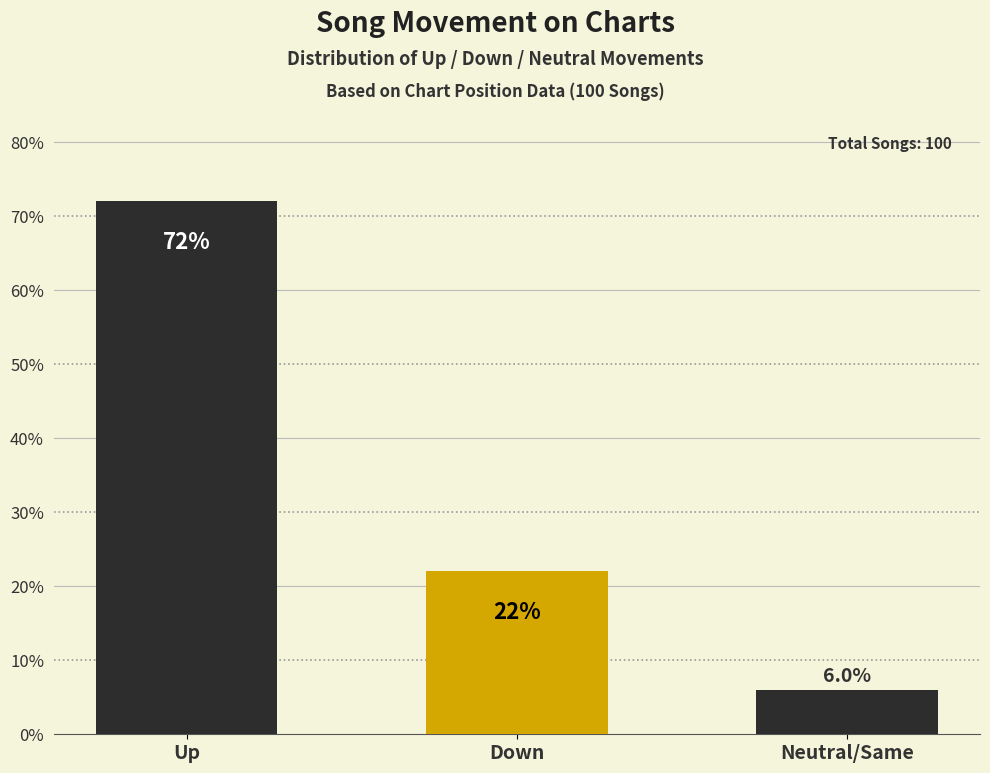

Which category has the highest value across all series?

Up